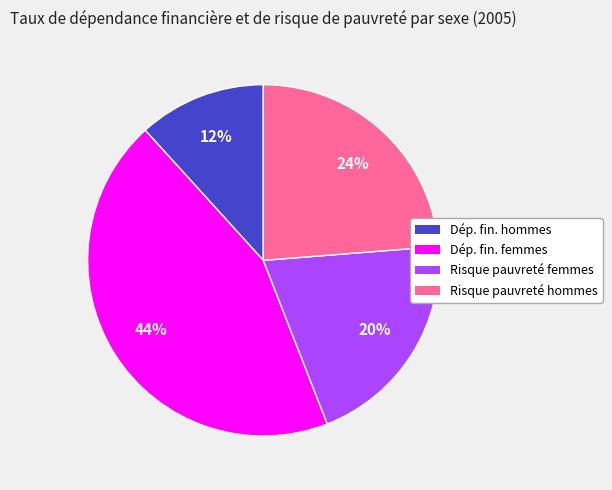

Is there a majority slice in this chart?

No